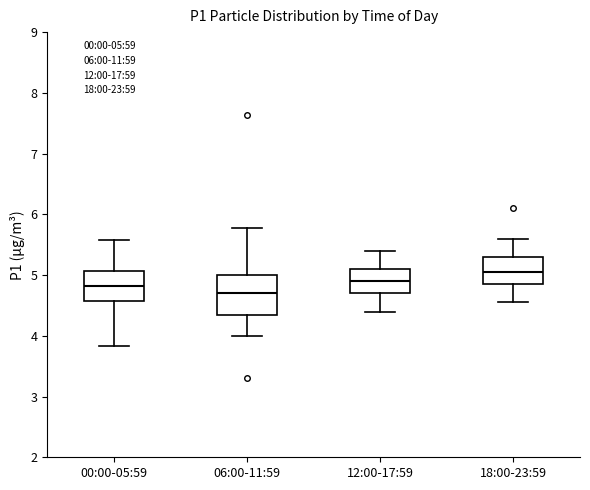

Which box is the tallest, from its lower edge to its upper edge?

06:00-11:59